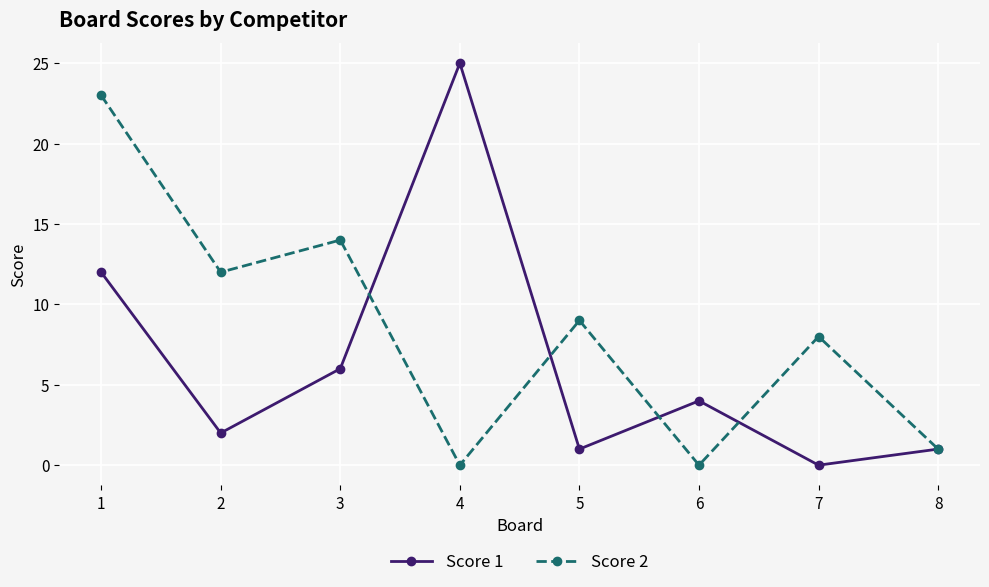

Reading left to right, list all the values displayed in this chart.

Score 1: 12	2	6	25	1	4	0	1
Score 2: 23	12	14	0	9	0	8	1